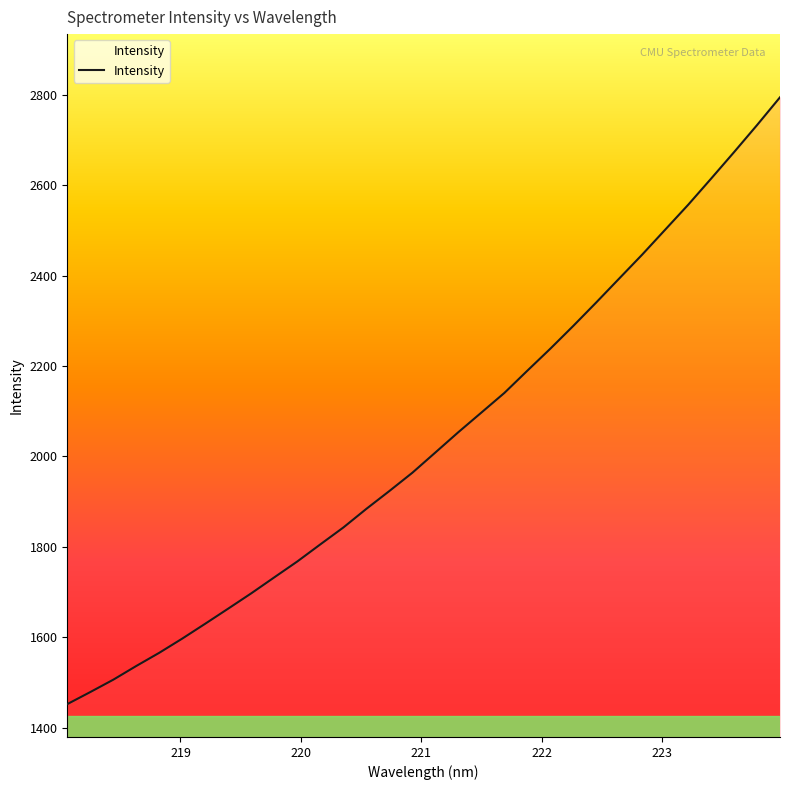

What is the difference between the maximum and second lowest values?

1315.0